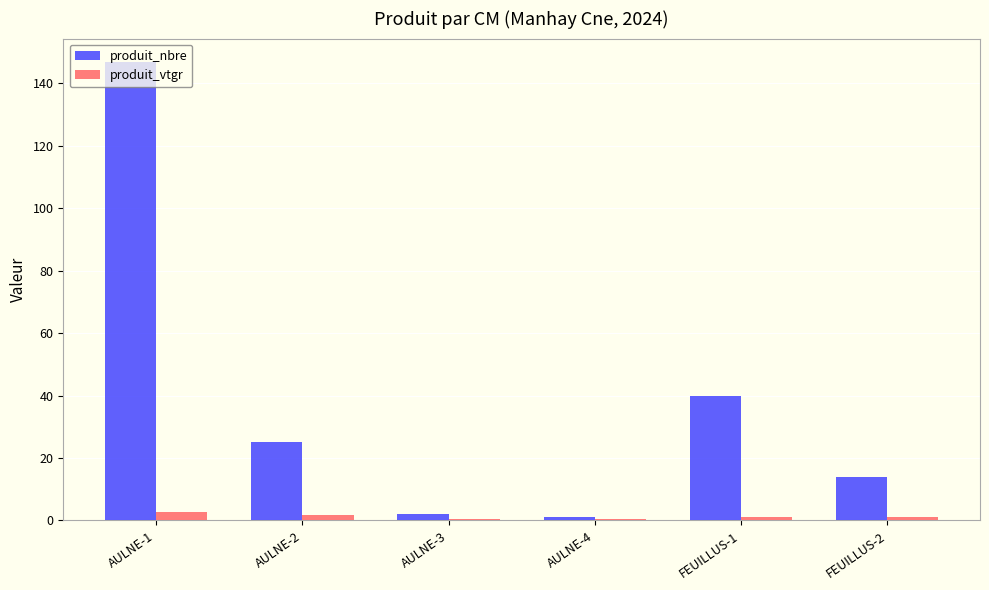

Which series has the largest range (max minus min)?

produit_nbre